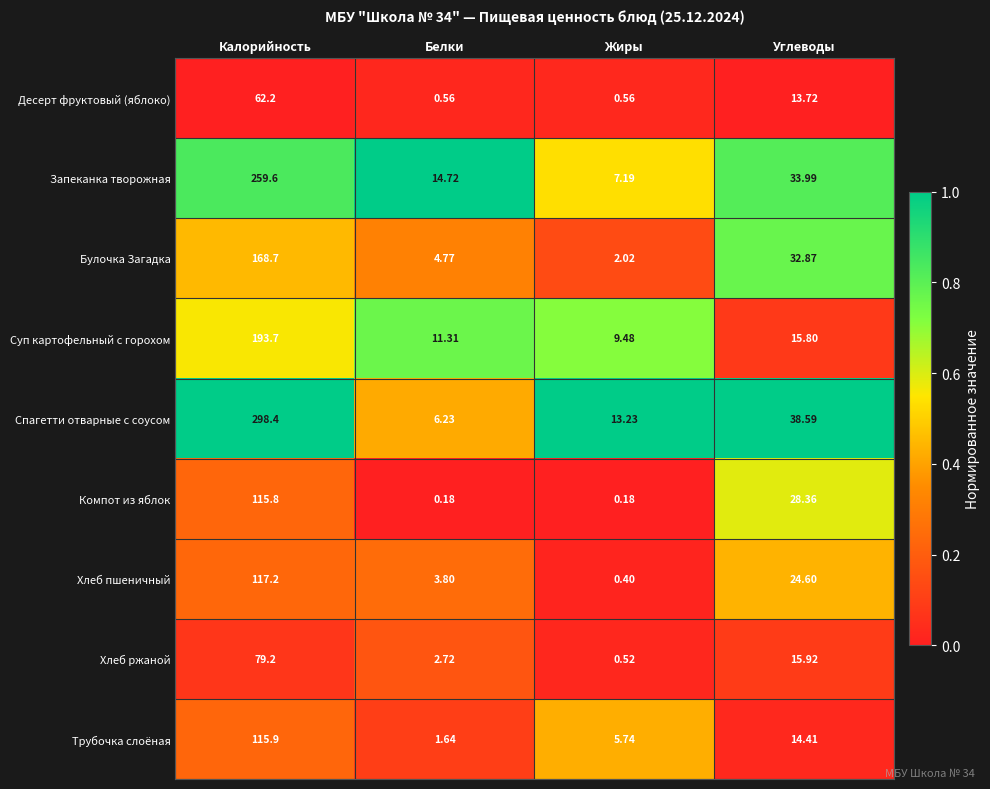

Which series has the widest spread of values?

Спагетти отварные с соусом